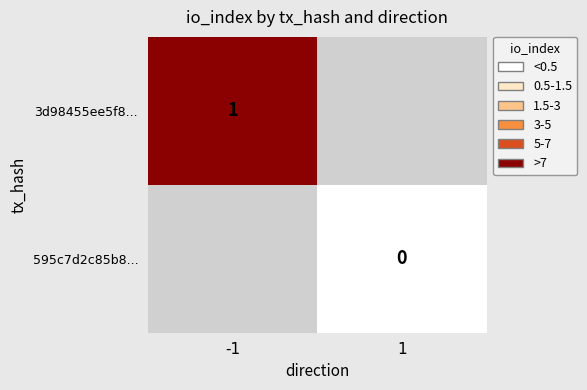

Which series has the largest range (max minus min)?

3d98455ee5f8...